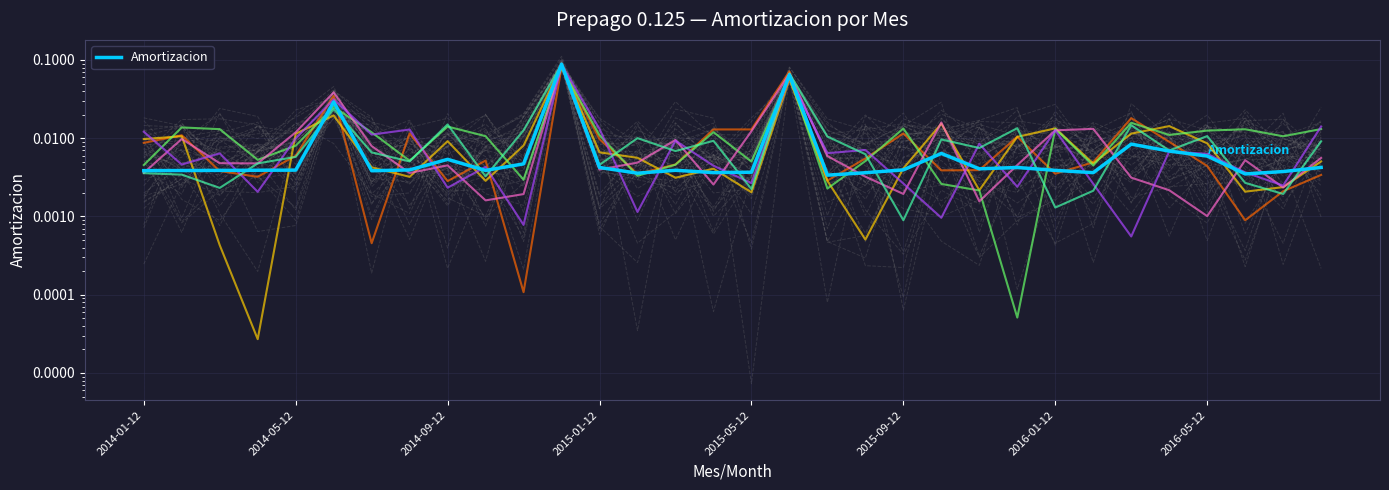

Is this an area chart (filled region under the line)?

No